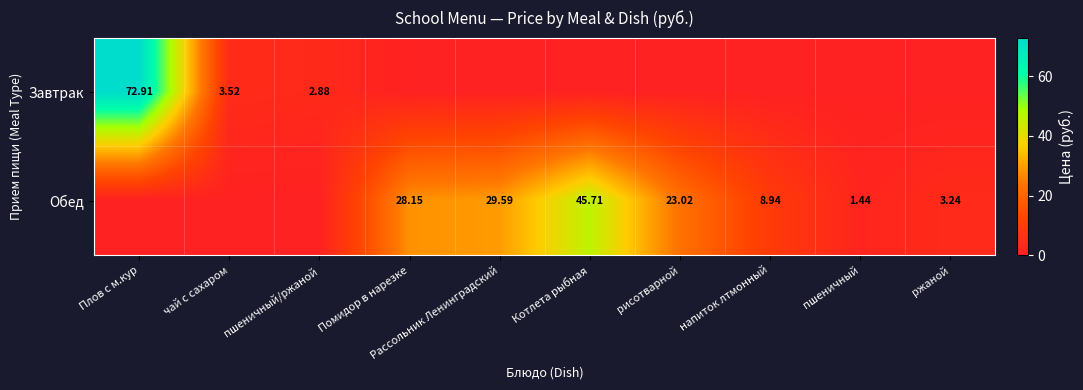

What is the average value of the Завтрак series?

7.9